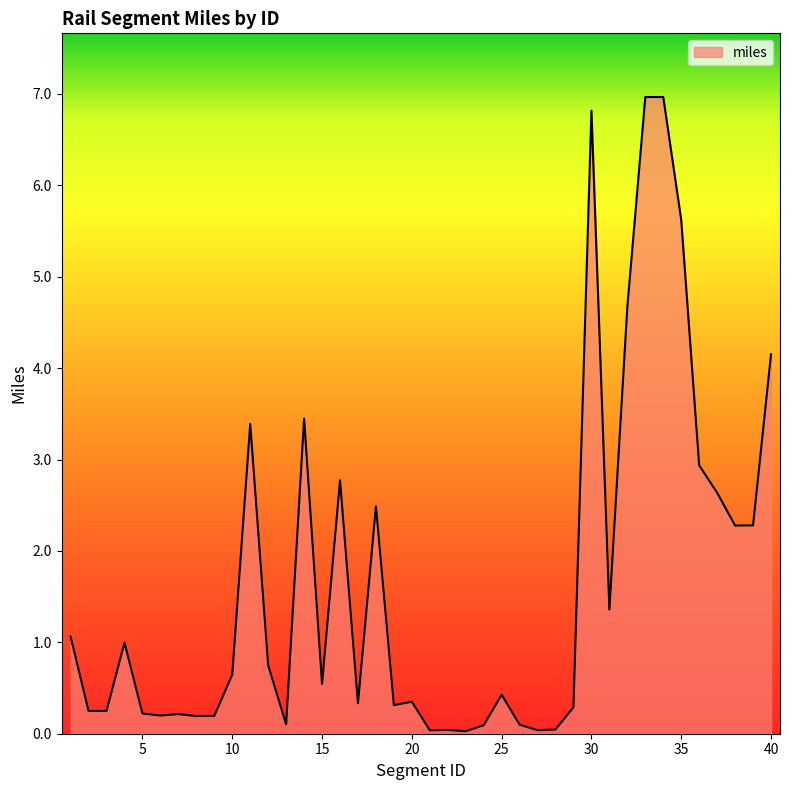

What is the maximum value shown in the chart?

7.0